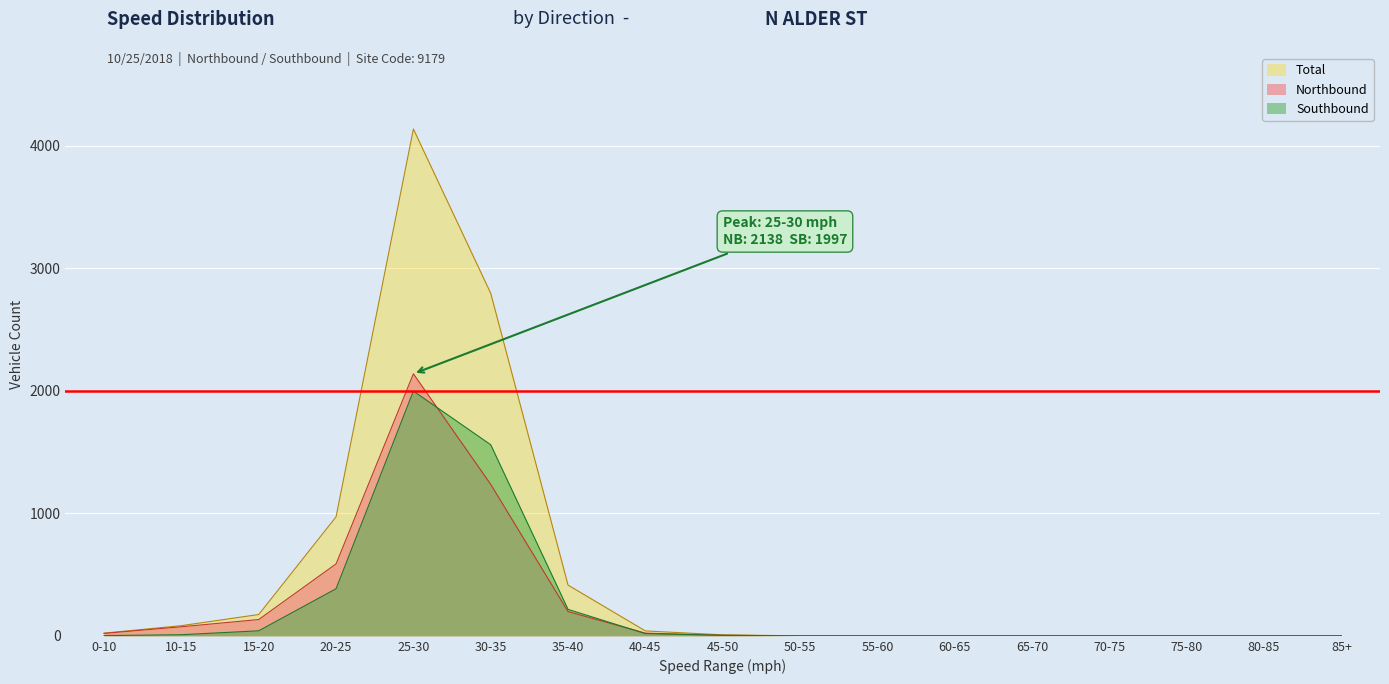

What position from the right is 0-10?

17